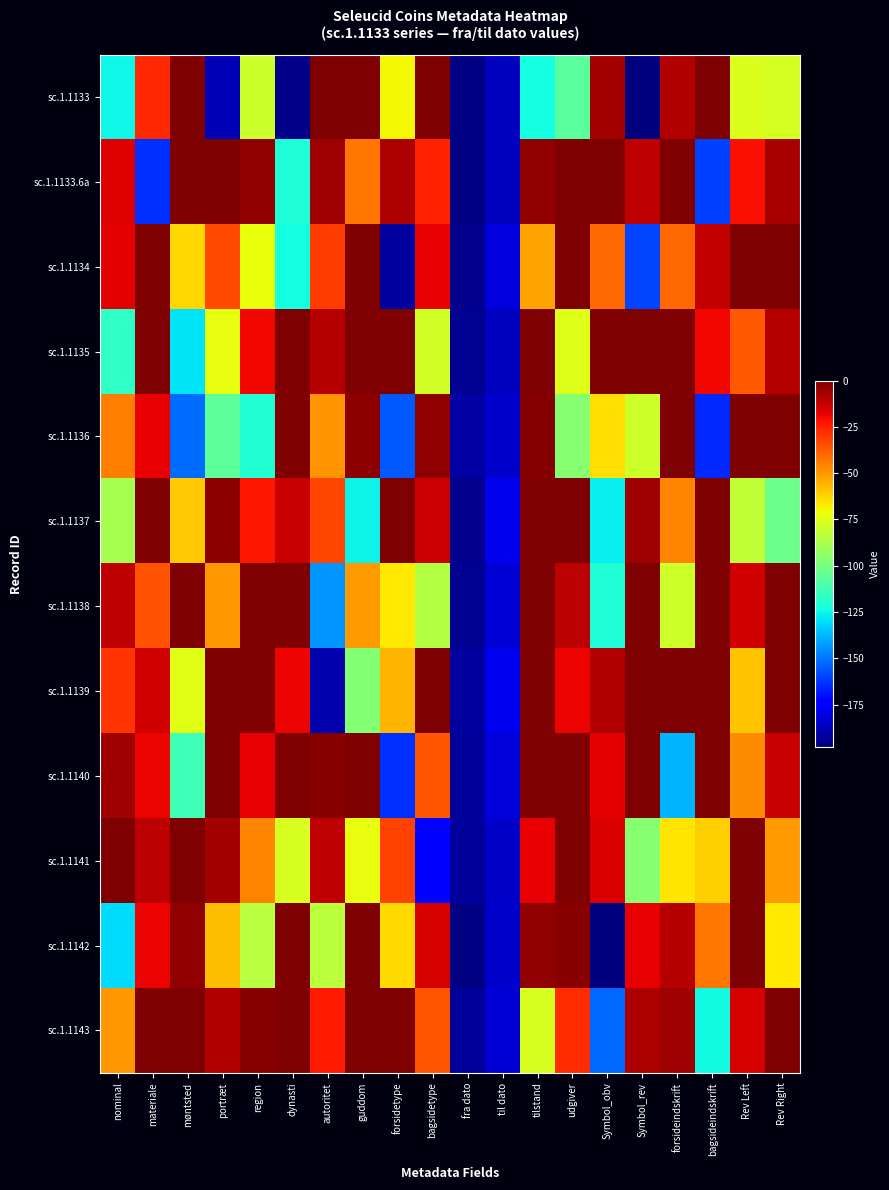

What is the total value across all series at materiale?

-306.9